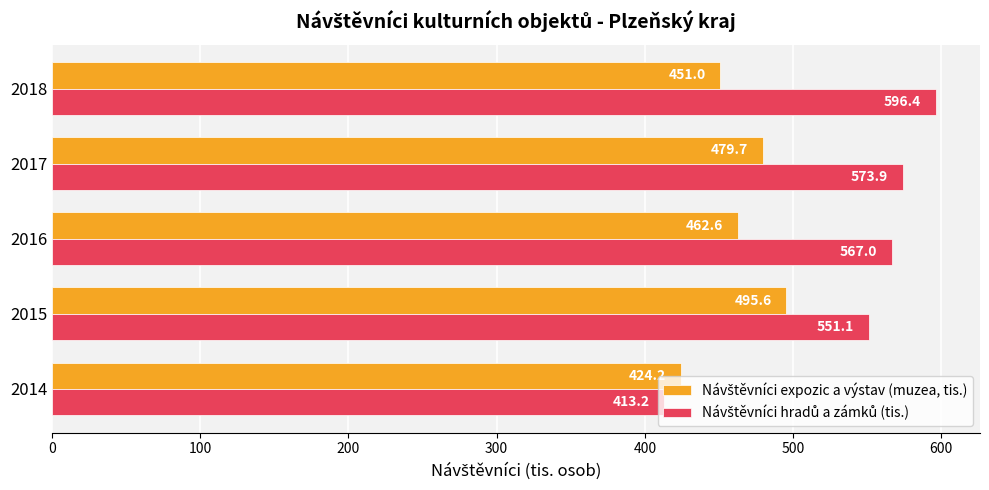

At which category does the chart reach its peak across all series?

2018